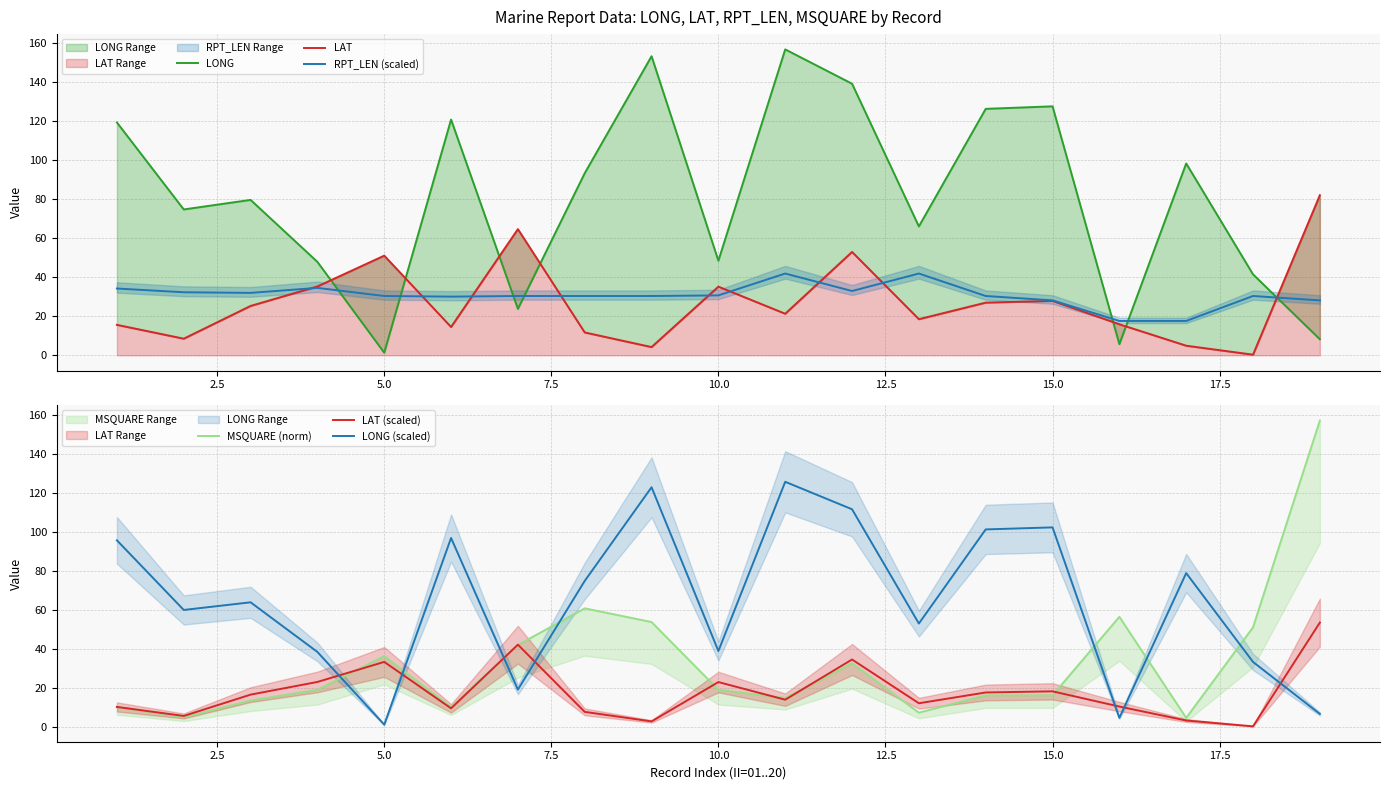

True or false: MSQUARE (norm) has more than 1 points higher than both neighbors.

True